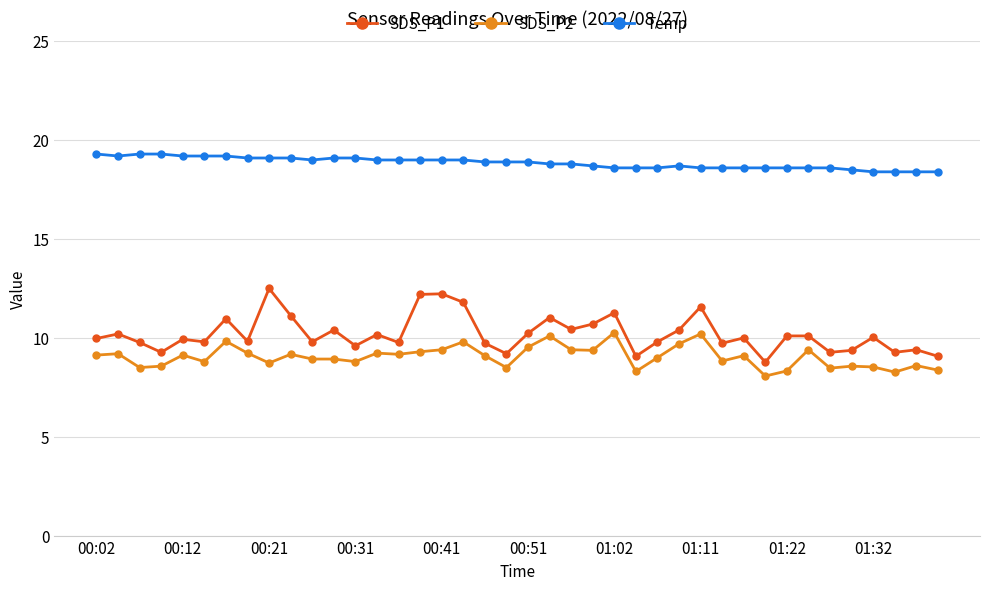

List the series in order of their peak value, highest first.

Temp, SDS_P1, SDS_P2